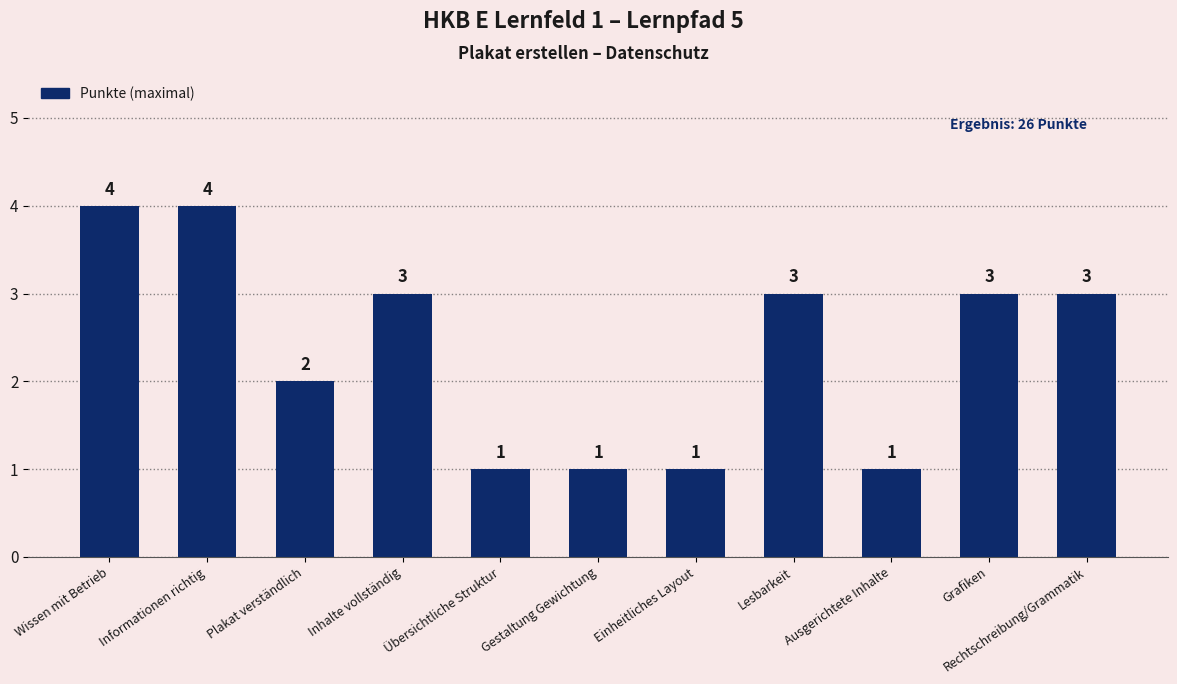

At which label is the value closest to 2?

Plakat verständlich